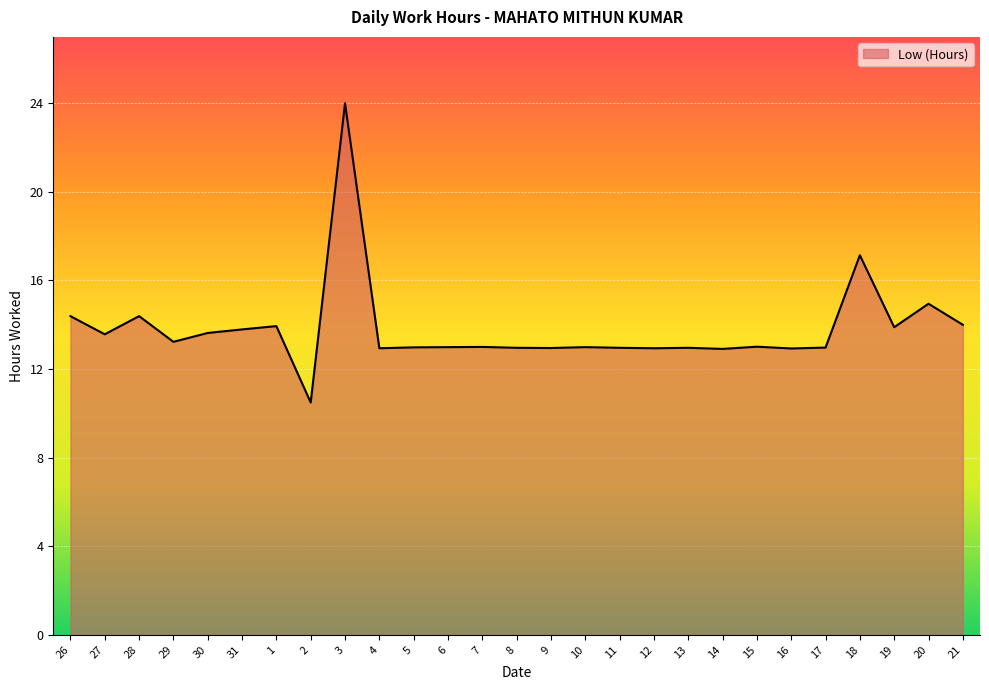

What is the smallest value displayed?

10.5